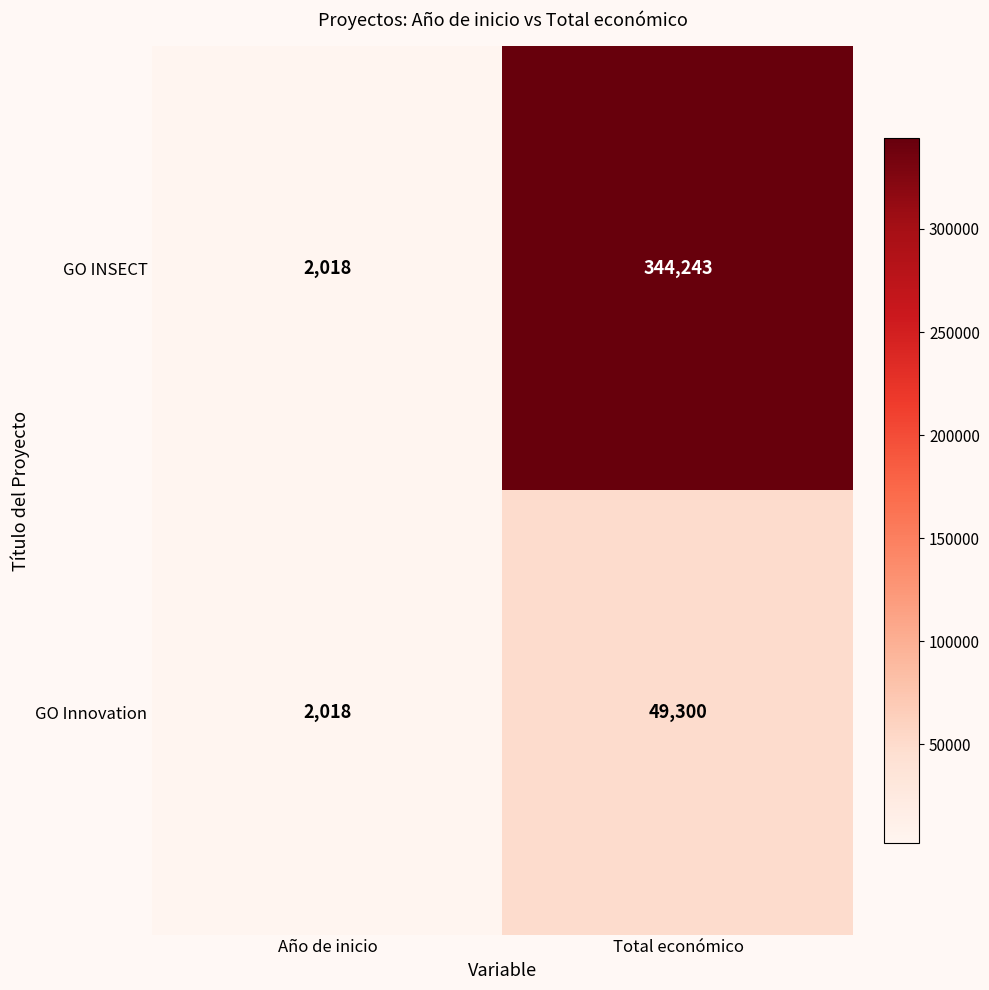

Reading left to right, list all the values displayed in this chart.

GO INSECT: 2018	344243
GO Innovation: 2018	49300